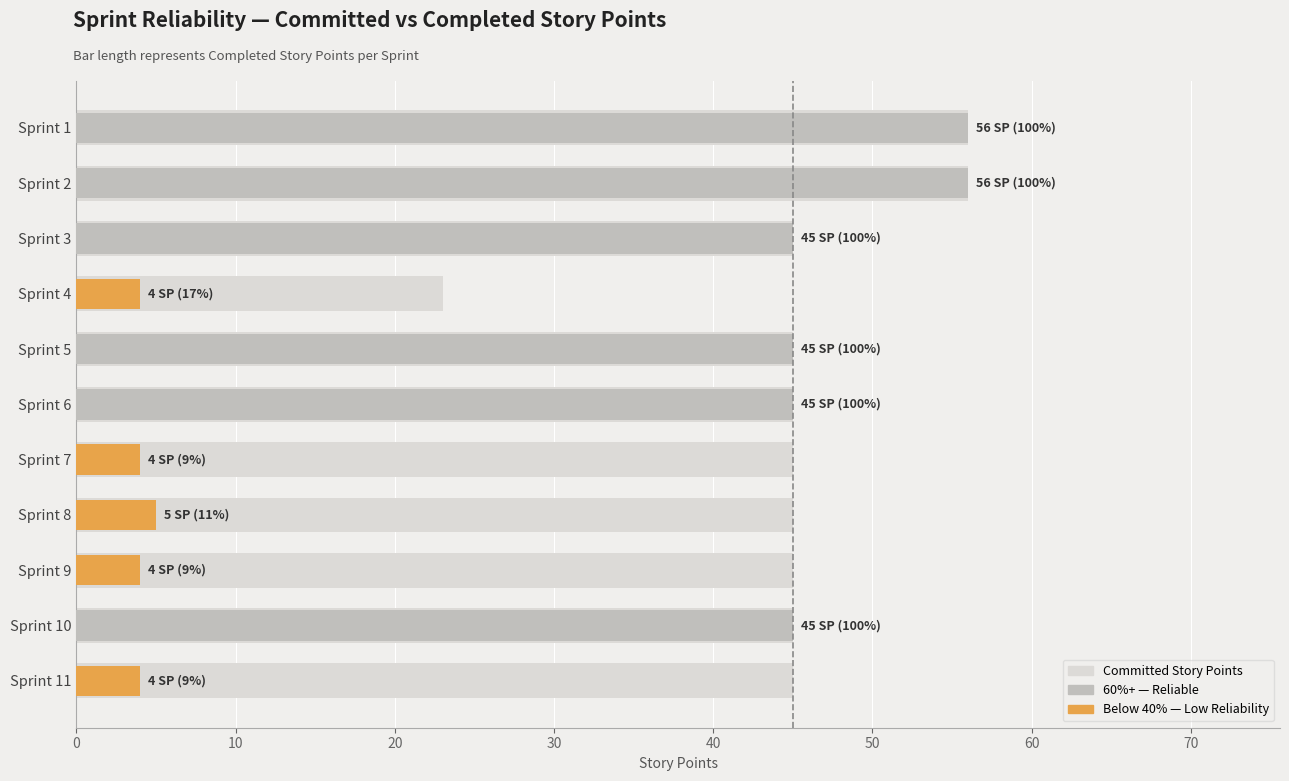

Between Sprint 1 and Sprint 5, which series saw the biggest shift?

Committed Story Points